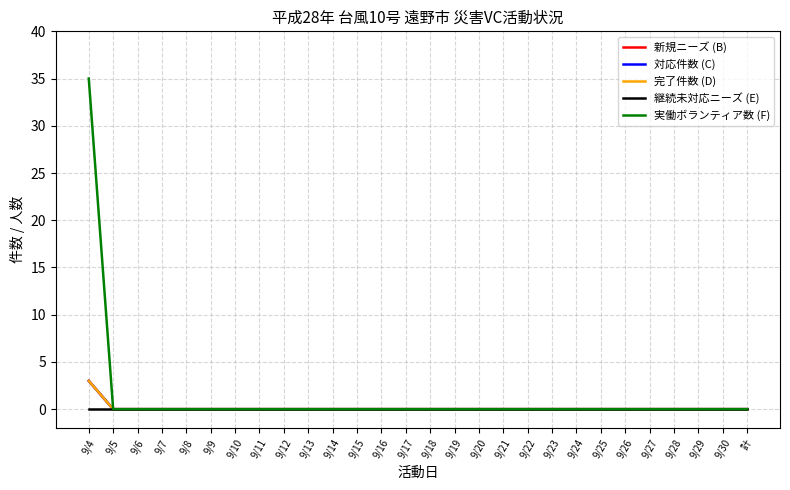

Is this an area chart (filled region under the line)?

No